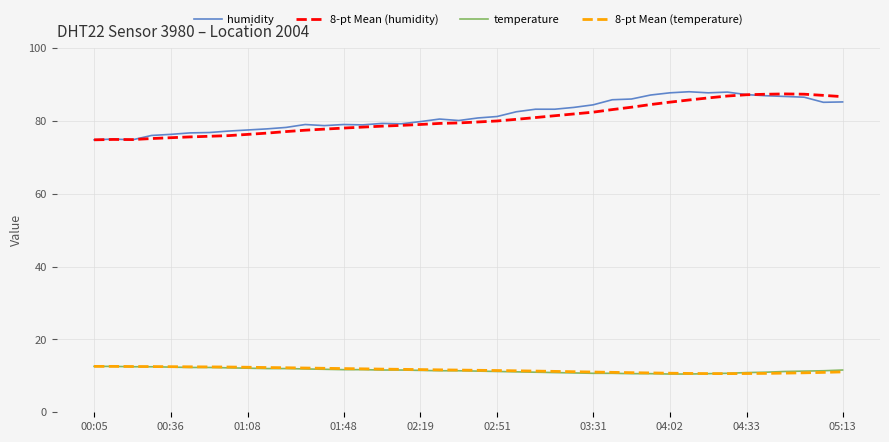

What is the smallest value displayed?

10.5